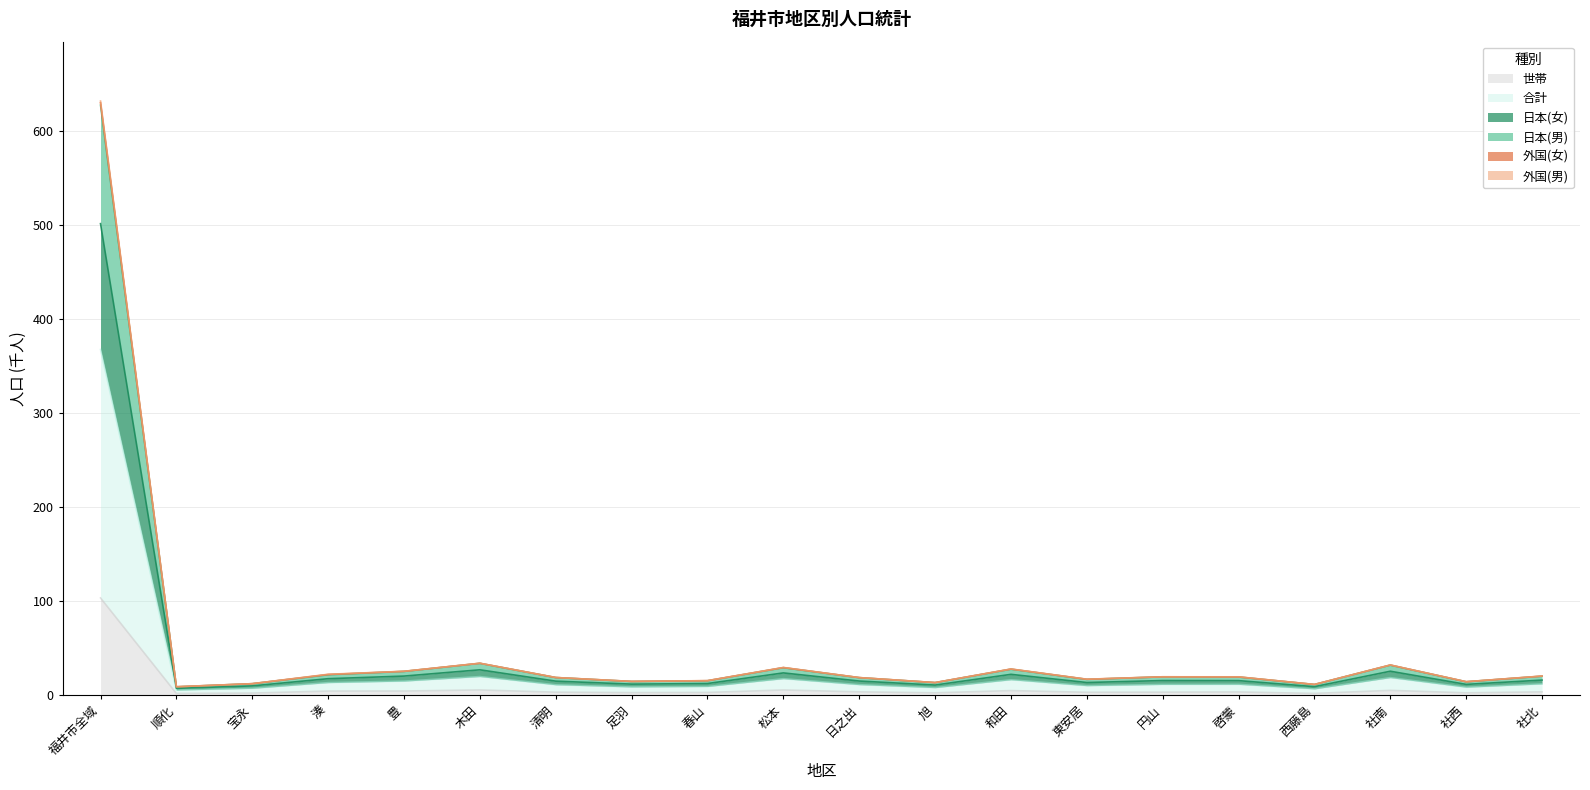

Where does the 外国(男) series first go above 3?

福井市全域